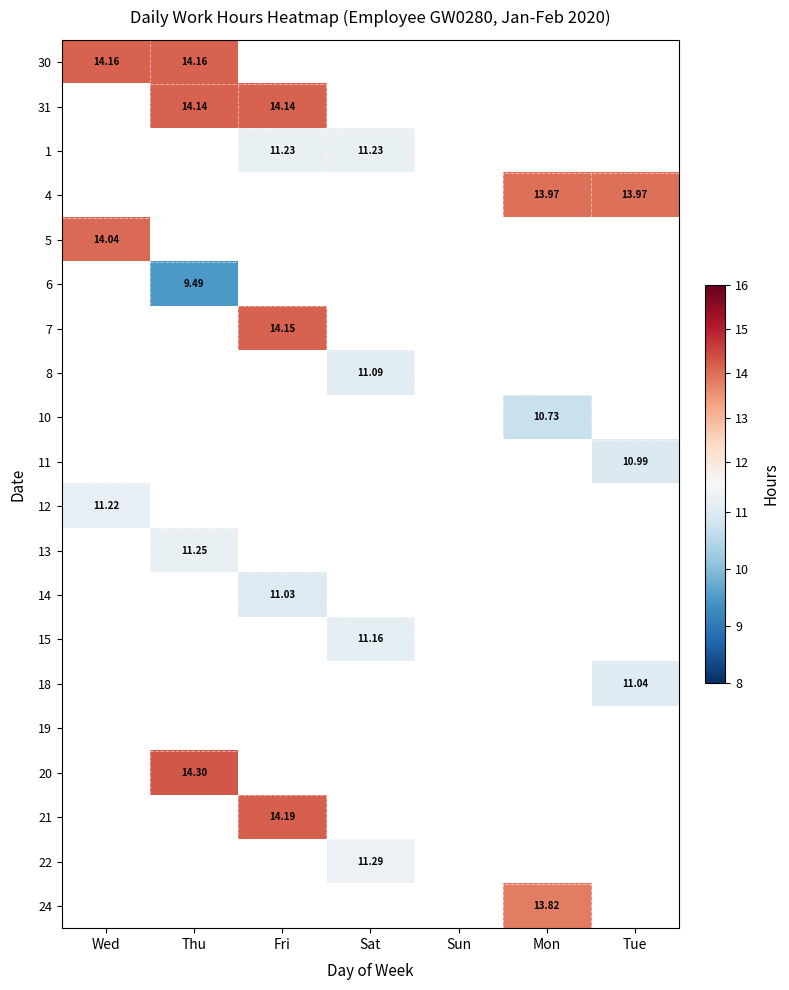

Which label corresponds to the smallest value in the chart?

Thu